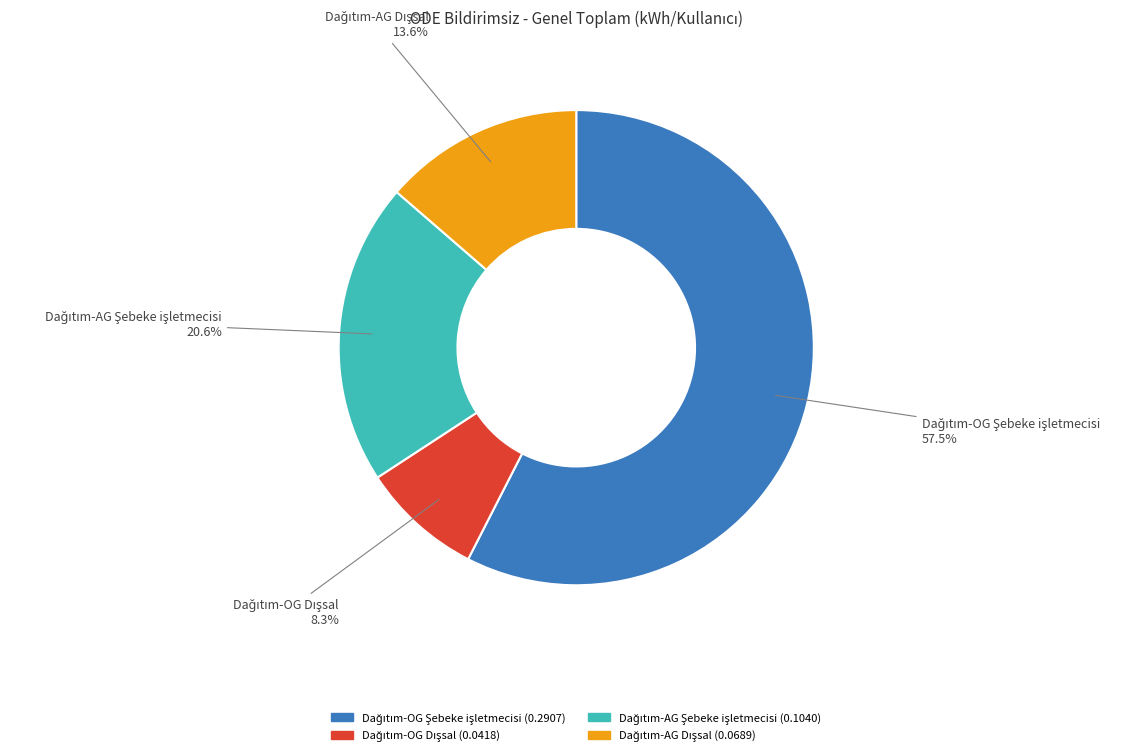

Is there any slice that represents more than half of the pie?

Yes